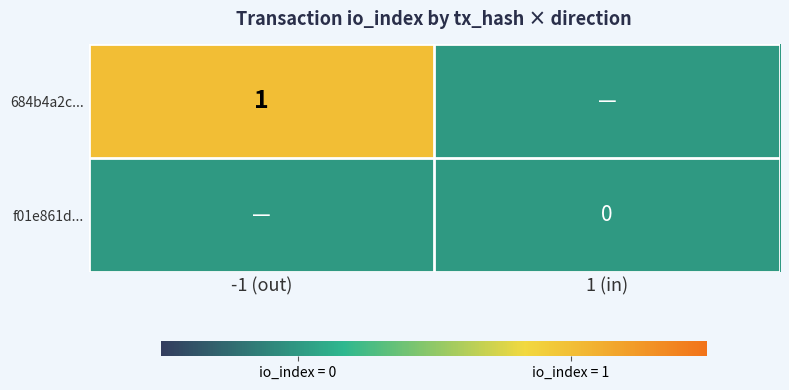

How many data points does each series have?

2